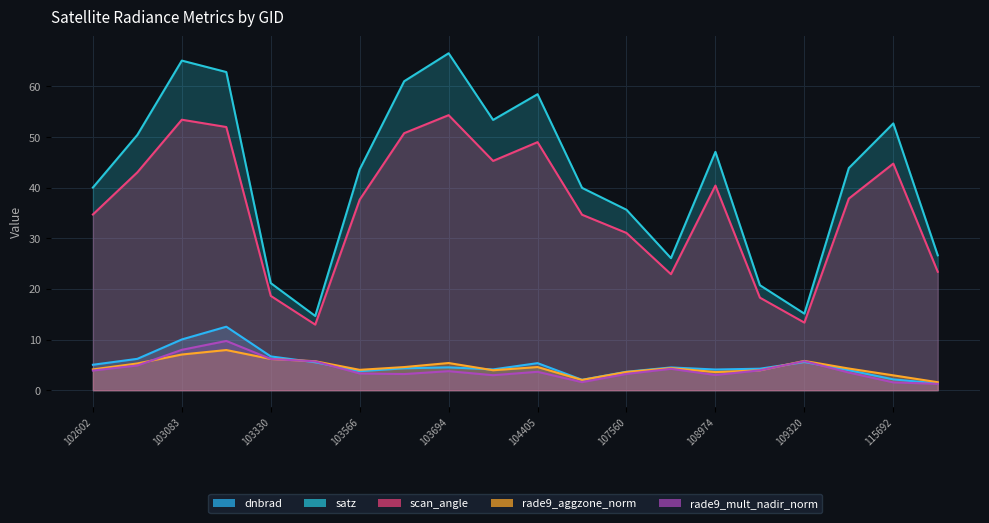

What is the value of the dnbrad point at the 4th from the left?

12.5